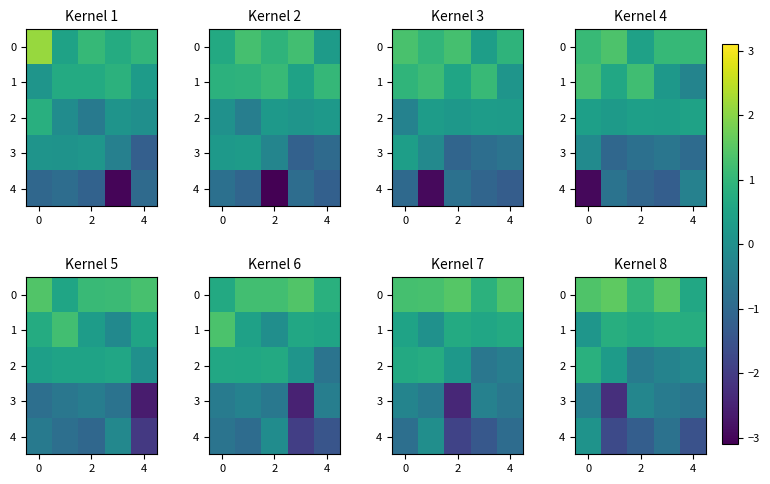

What is the maximum value for 1?

0.8